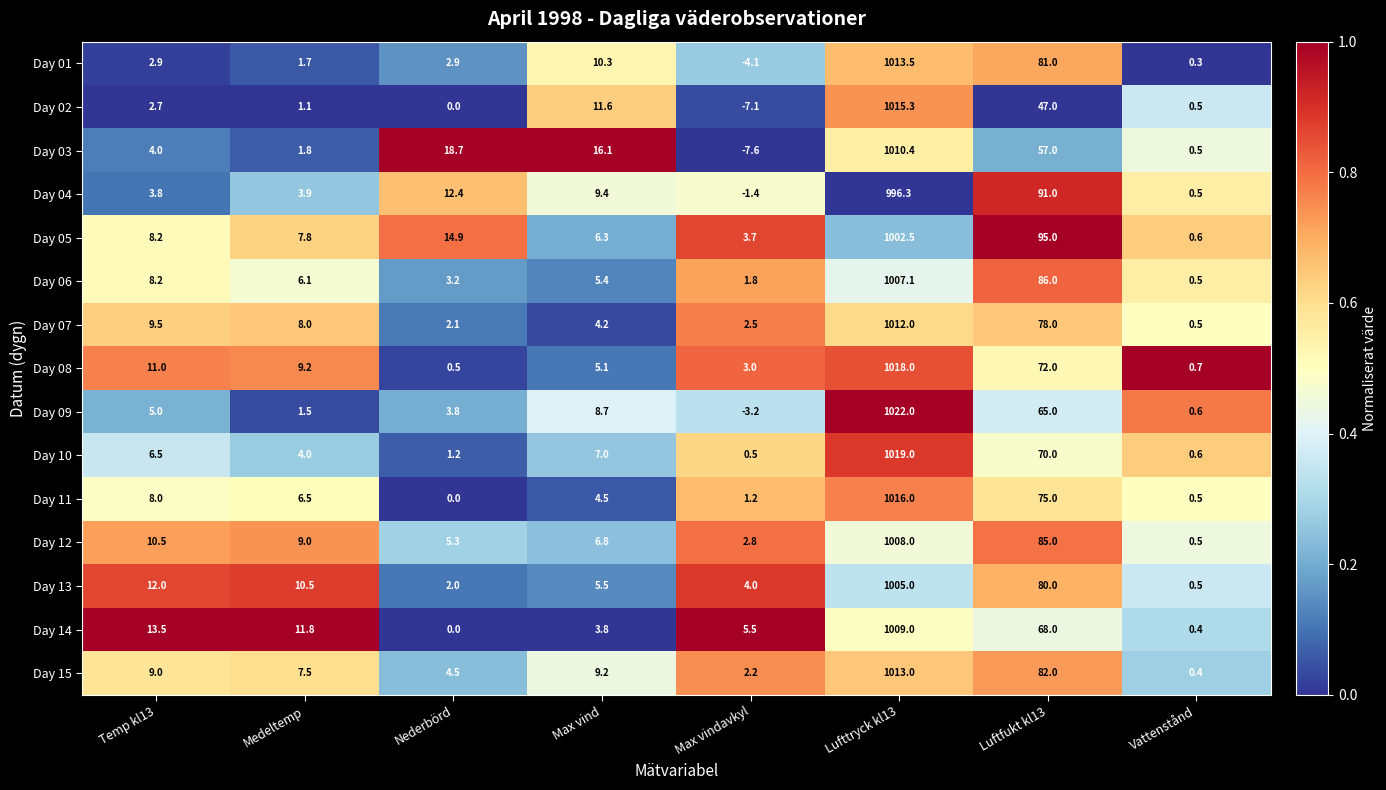

At Max vindavkyl, list the series in order from largest to smallest.

Day 14, Day 13, Day 05, Day 08, Day 12, Day 07, Day 15, Day 06, Day 11, Day 10, Day 04, Day 09, Day 01, Day 02, Day 03